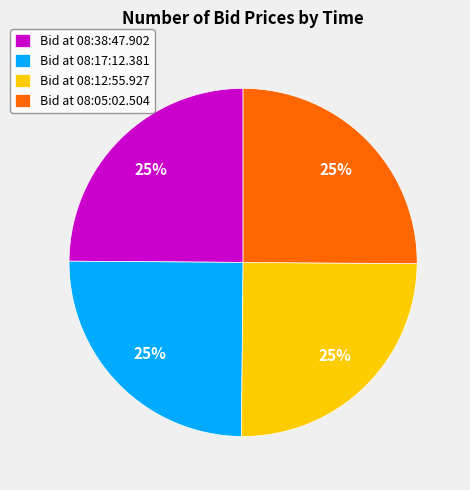

Does Bid at 08:05:02.504 account for over 50% of the chart?

No